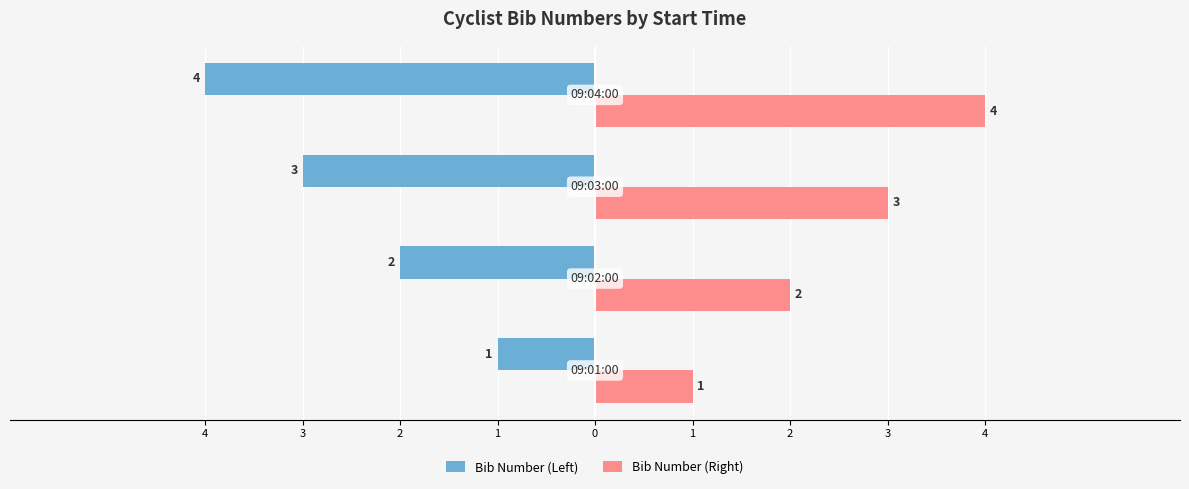

What are all the series names shown in the legend?

Bib Number (Left), Bib Number (Right)